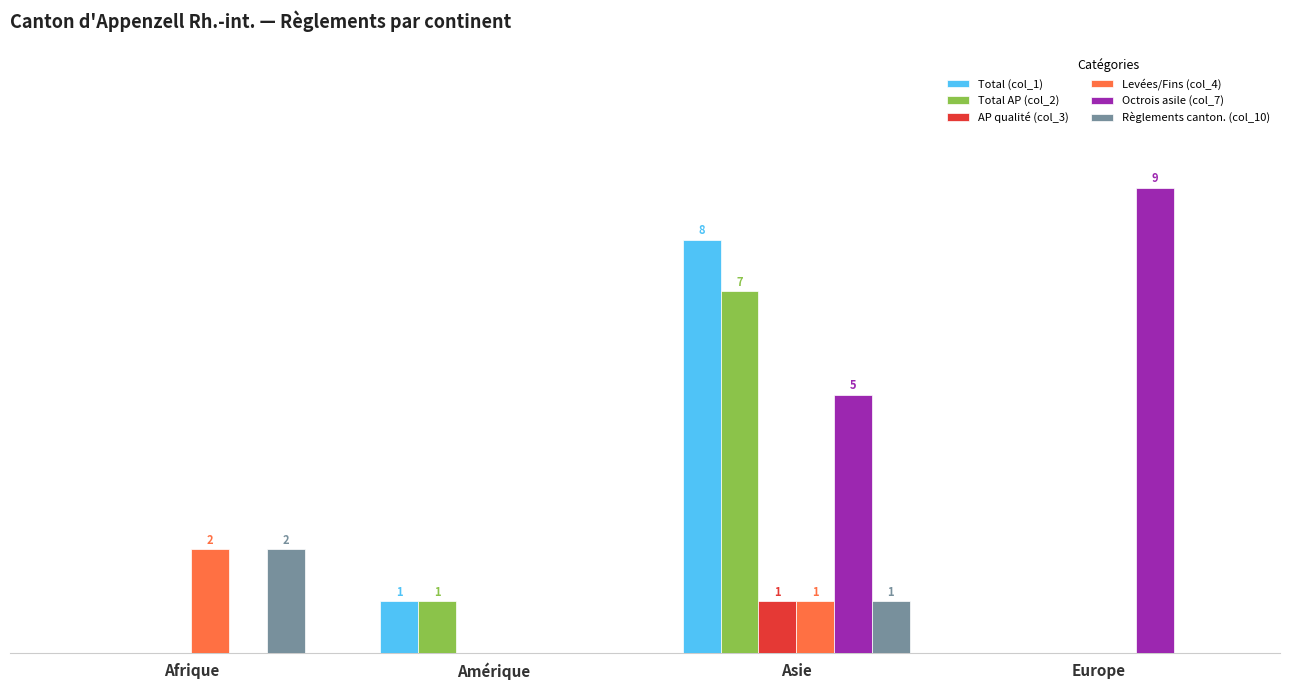

At which category is the sum across all series the highest?

Asie